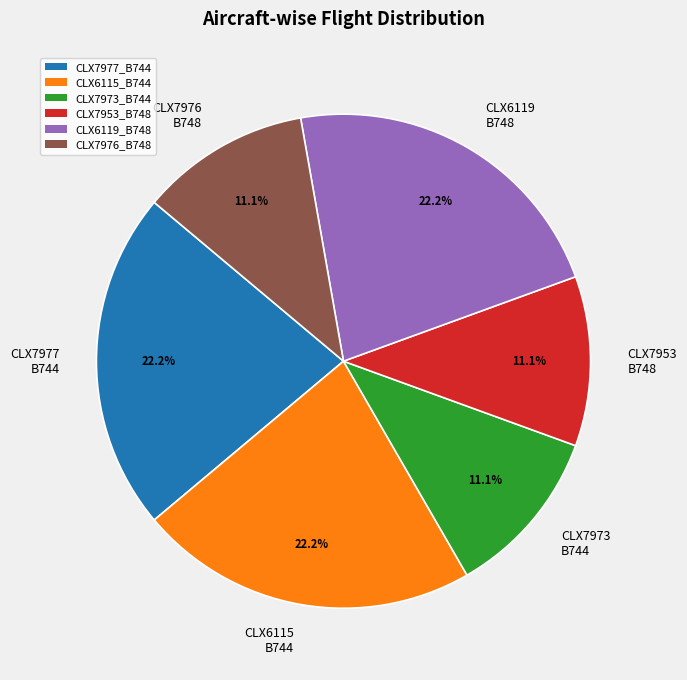

What is the ratio of the value at CLX7973 B744 to the value at CLX6115 B744?

0.5